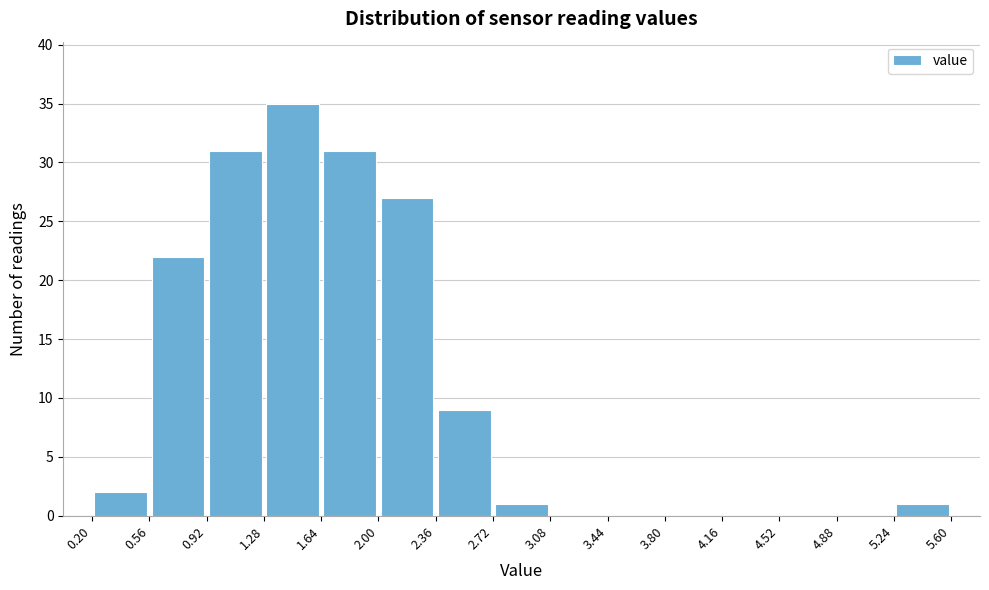

Over which range of the x-axis is the bar tallest?

1.28 to 1.64